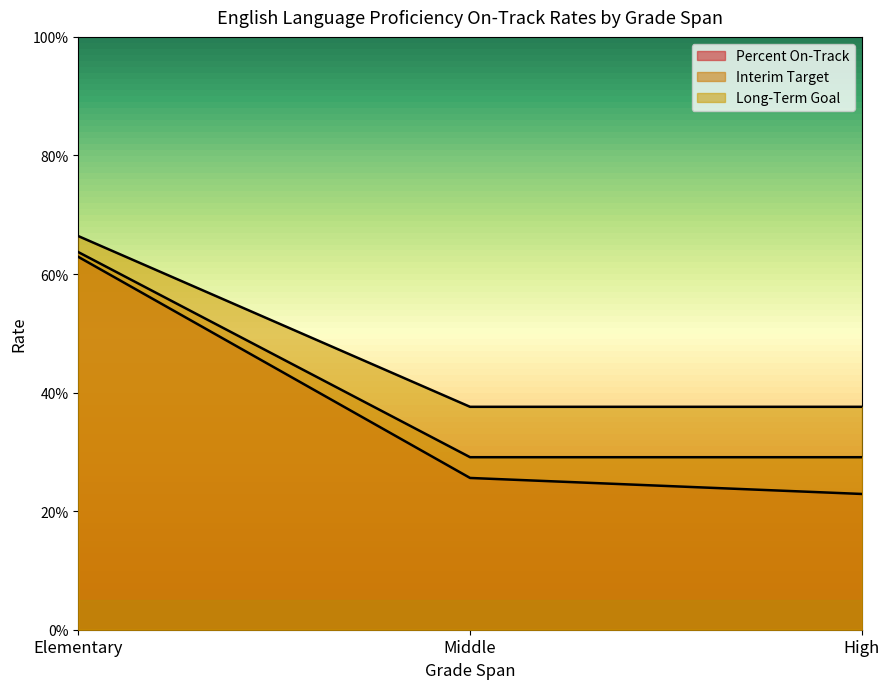

What is the spread (max minus min) of values at Middle?

0.1